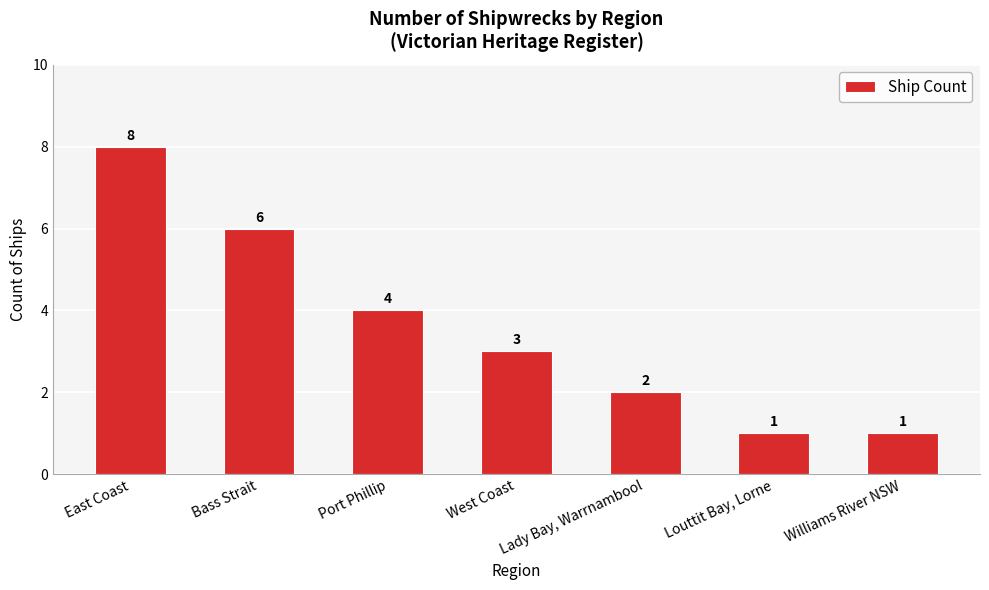

Are the bars grouped side by side (vs. stacked)?

No